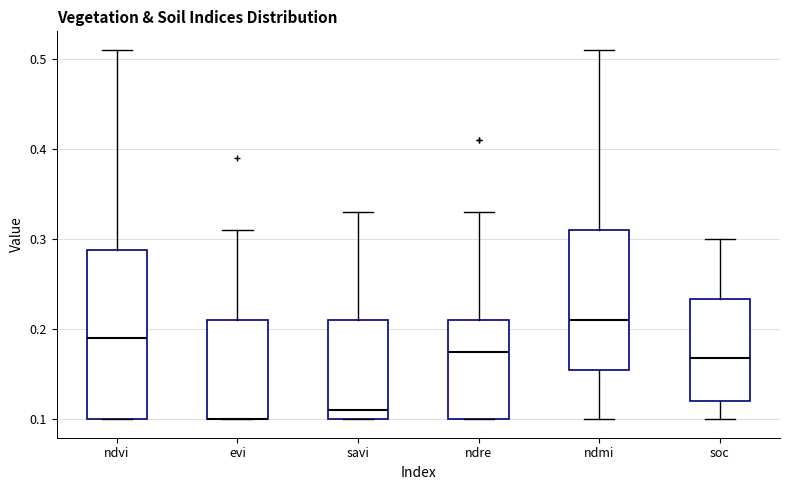

Reading left to right, transcribe this box plot: for each box, give where its median line is, the range the box spans, and where its two whiskers end, as read against the y-axis. The values are not printed on the chart, so give them approximately, as read against the axis.

ndvi: median 0.19, box 0.10 to 0.29, whiskers 0.10 to 0.51
evi: median 0.10 (drawn on the box's lower edge), box 0.10 to 0.21, whiskers 0.10 to 0.31
savi: median 0.11, box 0.10 to 0.21, whiskers 0.10 to 0.33
ndre: median 0.18, box 0.10 to 0.21, whiskers 0.10 to 0.33
ndmi: median 0.21, box 0.16 to 0.31, whiskers 0.10 to 0.51
soc: median 0.17, box 0.12 to 0.23, whiskers 0.10 to 0.30